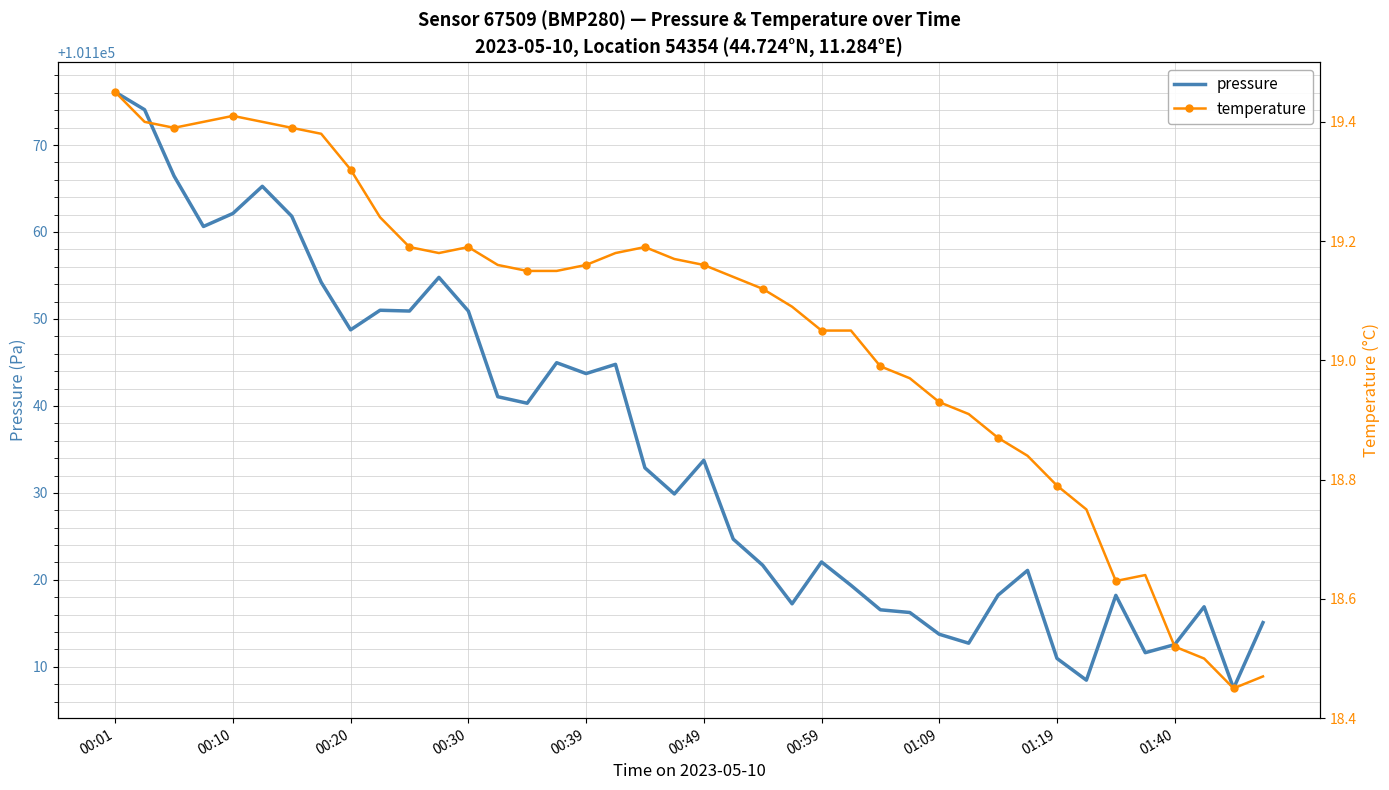

Between 15 and 29, which series saw the biggest shift?

pressure